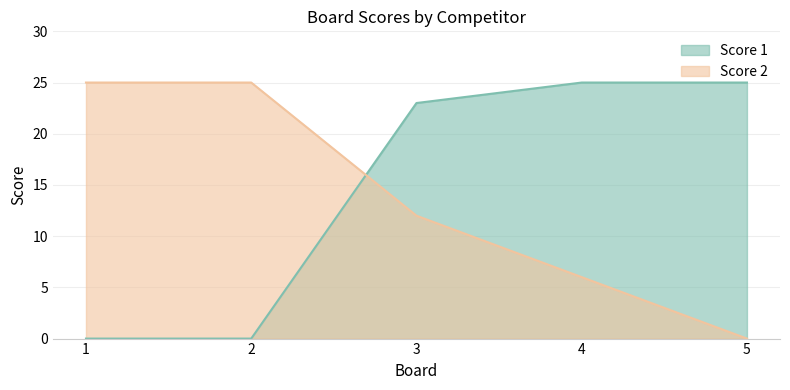

How many positive values does the Score 2 series have?

4